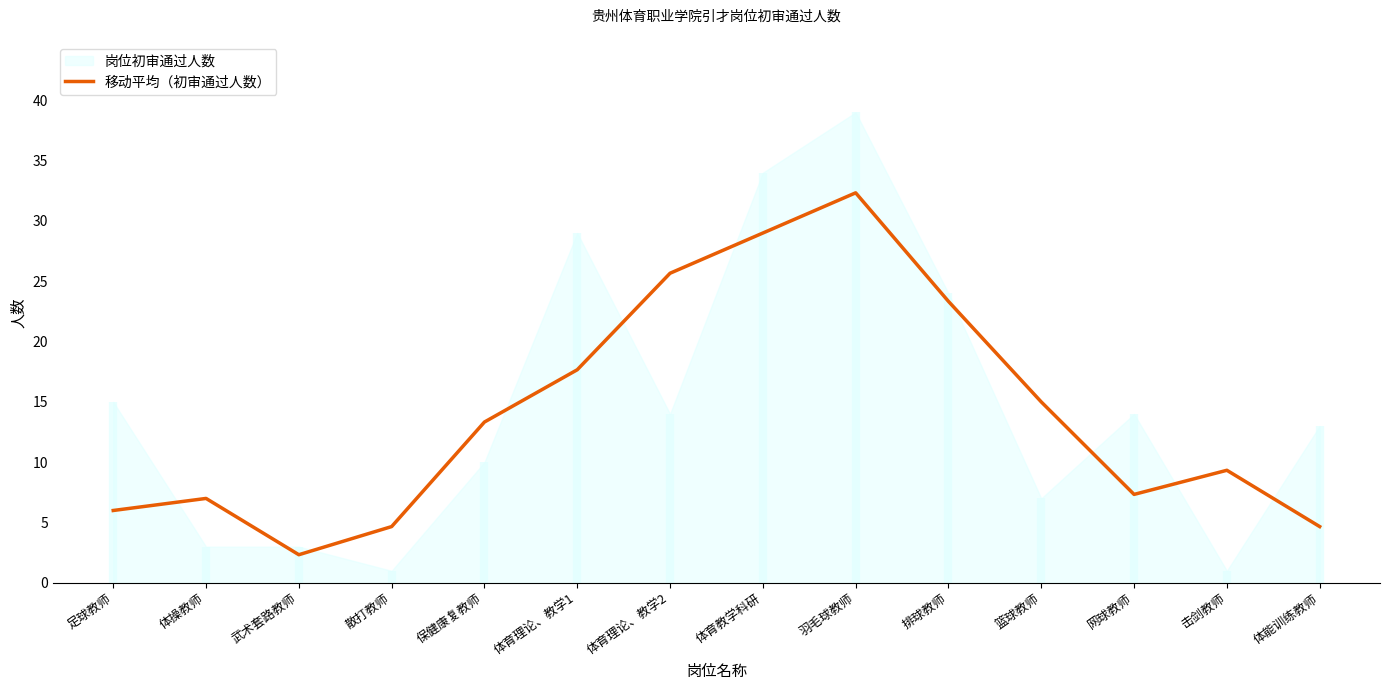

Does the chart have visible grid lines?

No